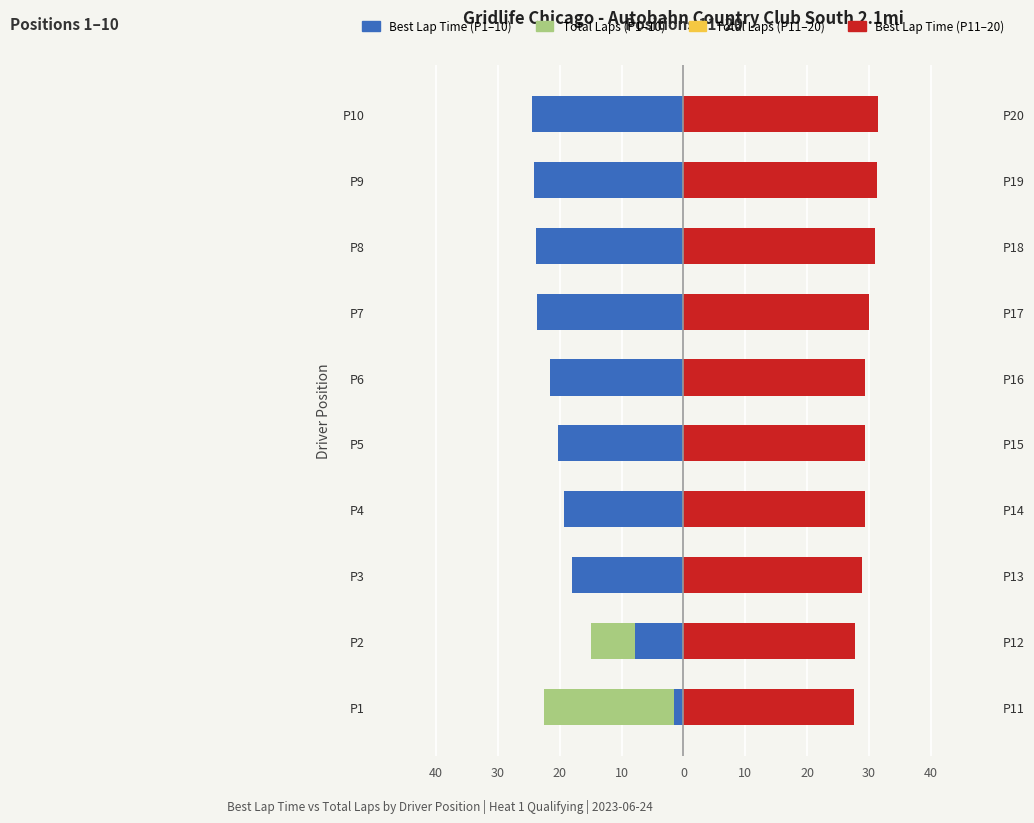

What is the difference between the highest and lowest values at 10?

48.6